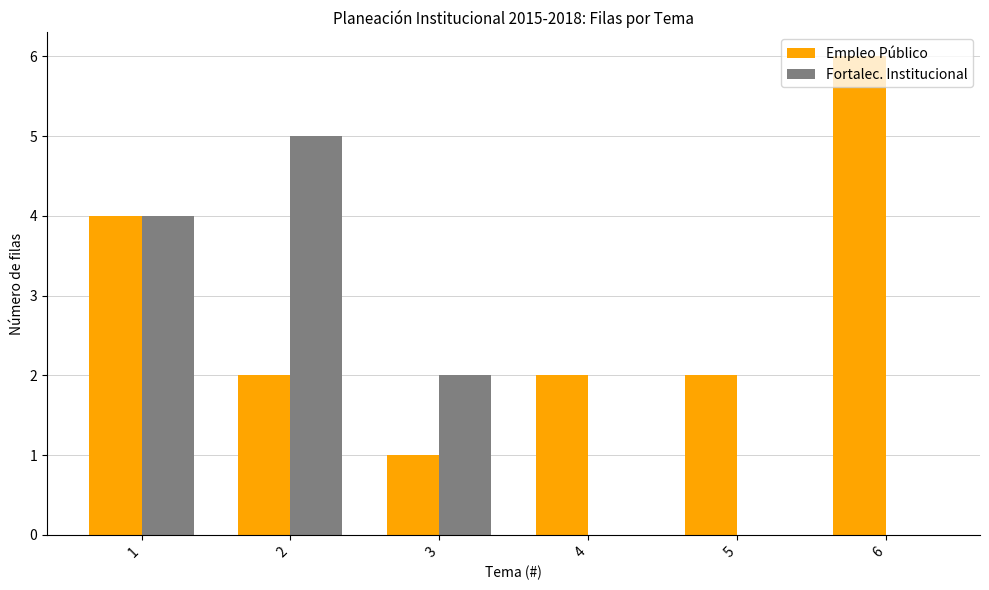

The Fortalec. Institucional series shows 6 at 1. True or false?

False